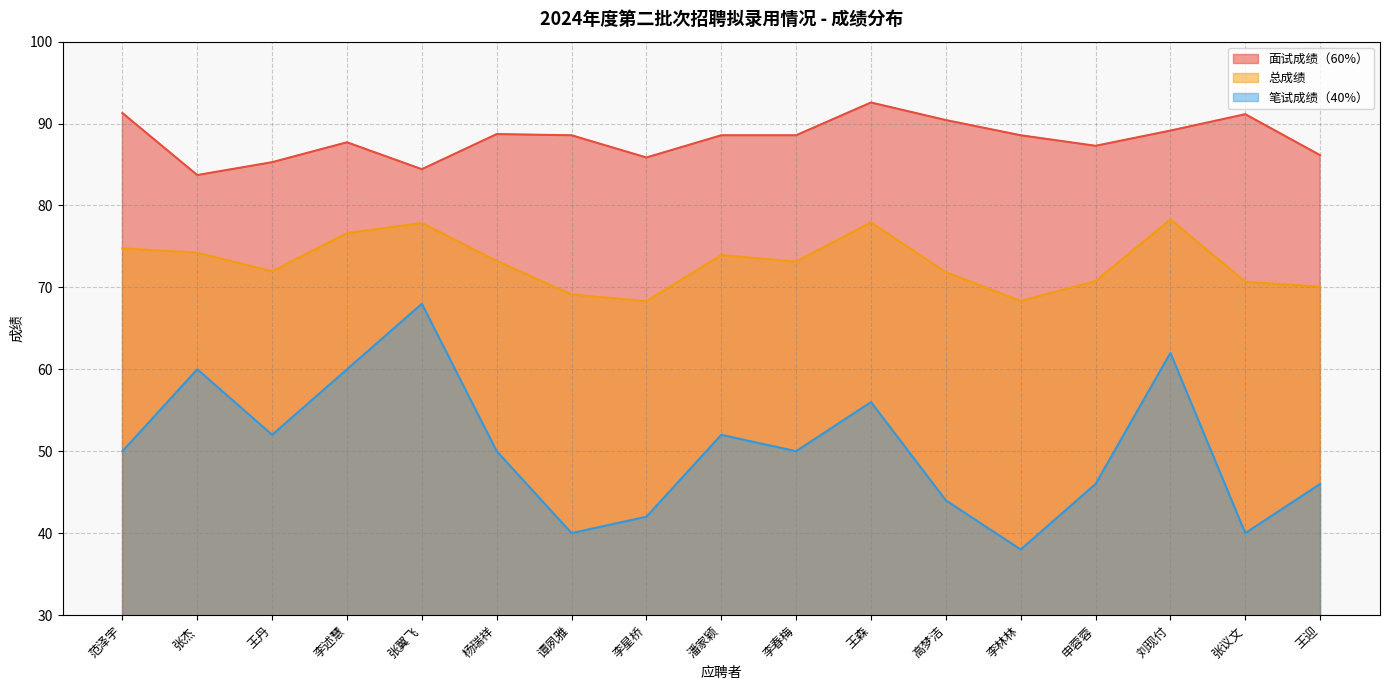

Is it true that 笔试成绩（40%） equals 52.7 at 谭夙雅?

False